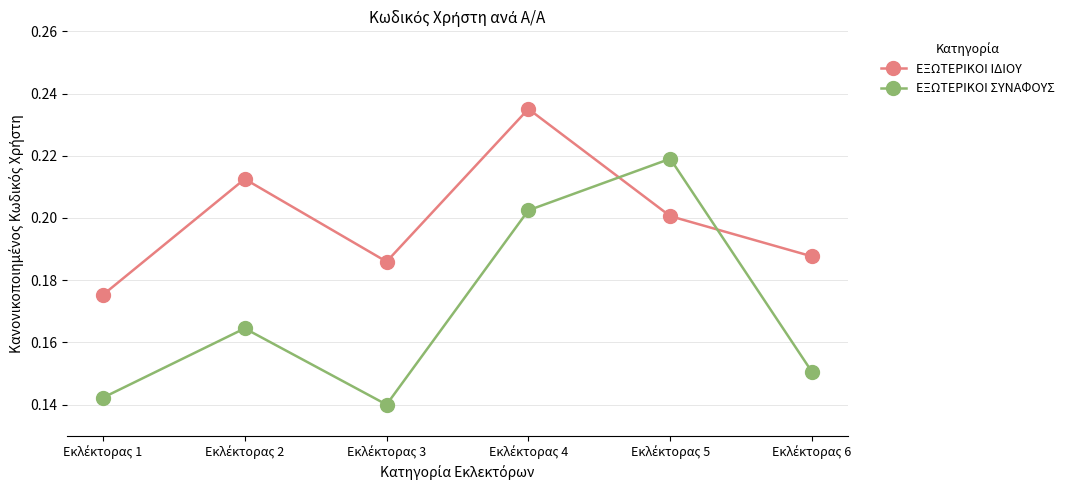

Which series ends up on top after the final intersection of ΕΞΩΤΕΡΙΚΟΙ ΣΥΝΑΦΟΥΣ and ΕΞΩΤΕΡΙΚΟΙ ΙΔΙΟΥ?

ΕΞΩΤΕΡΙΚΟΙ ΙΔΙΟΥ